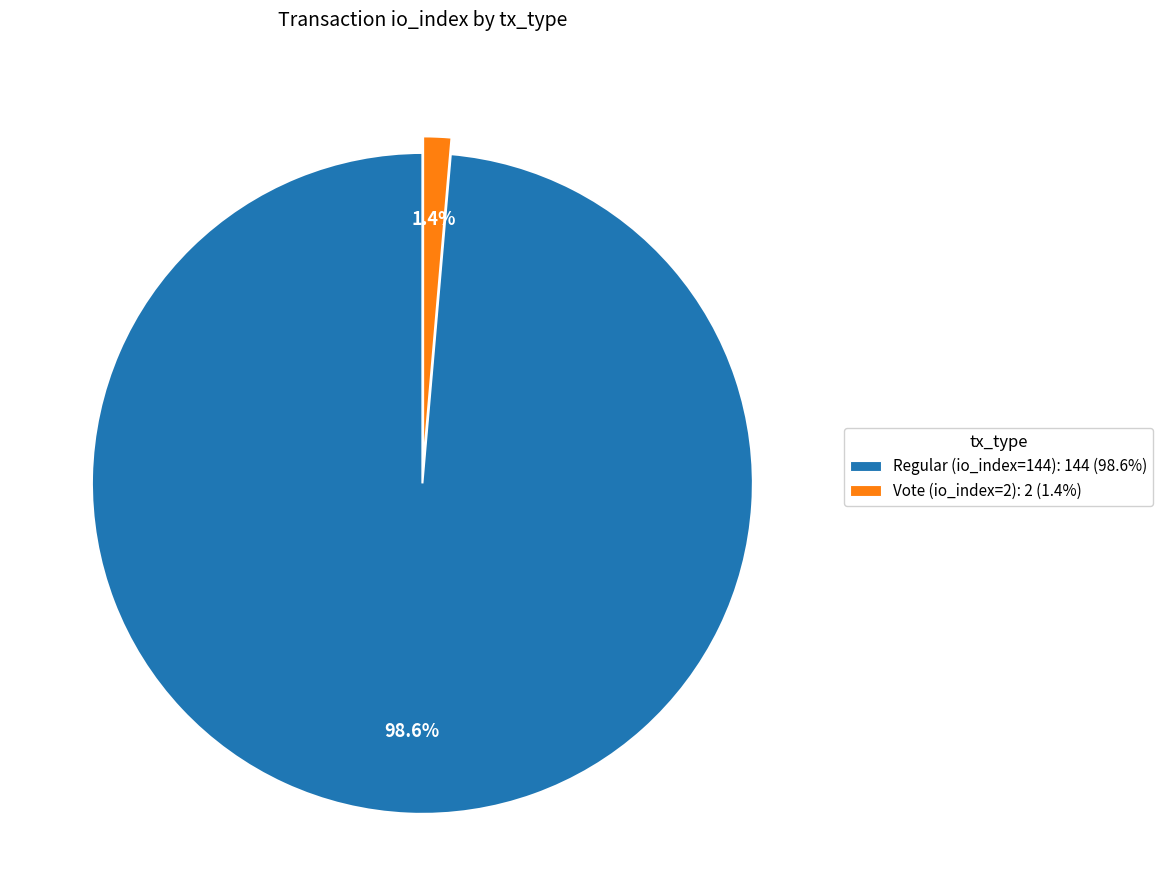

Between Vote (io_index=2) and Regular (io_index=144), which is larger?

Regular (io_index=144)